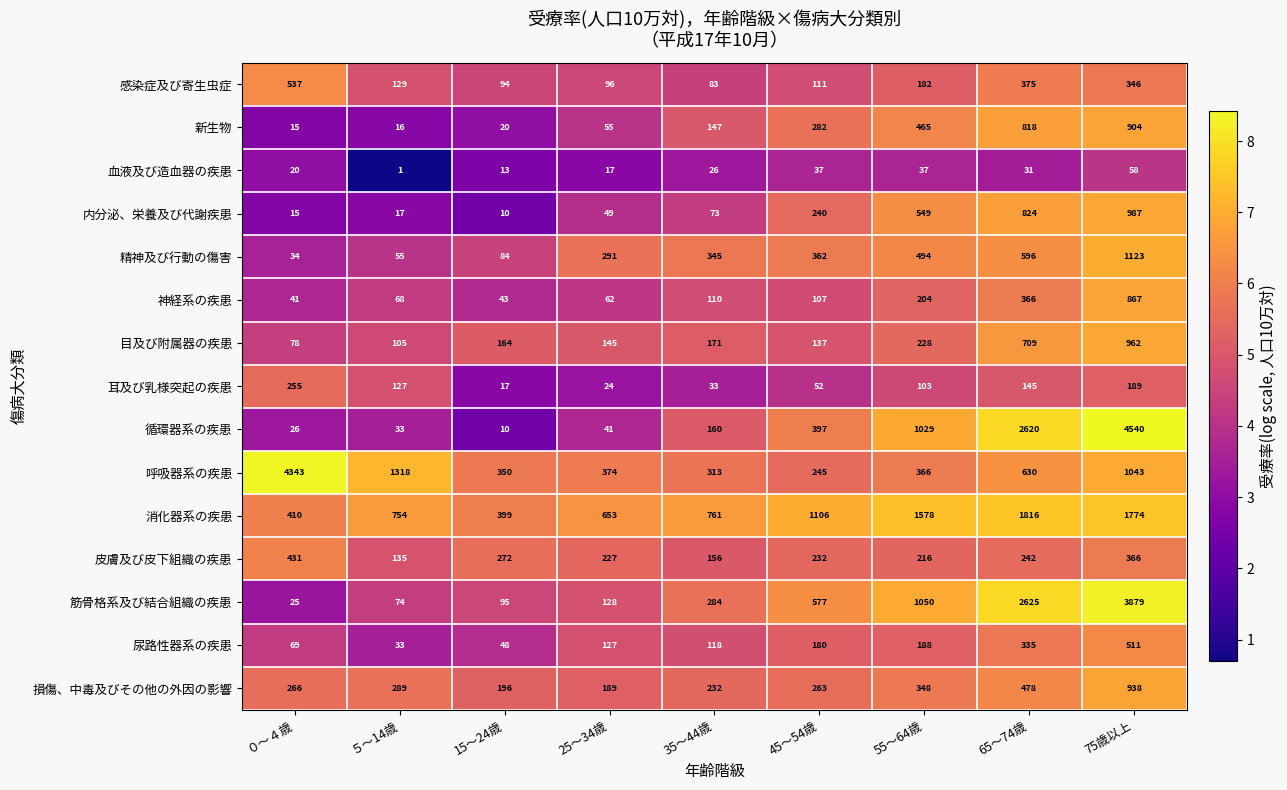

What is the maximum value shown in the chart?

4540